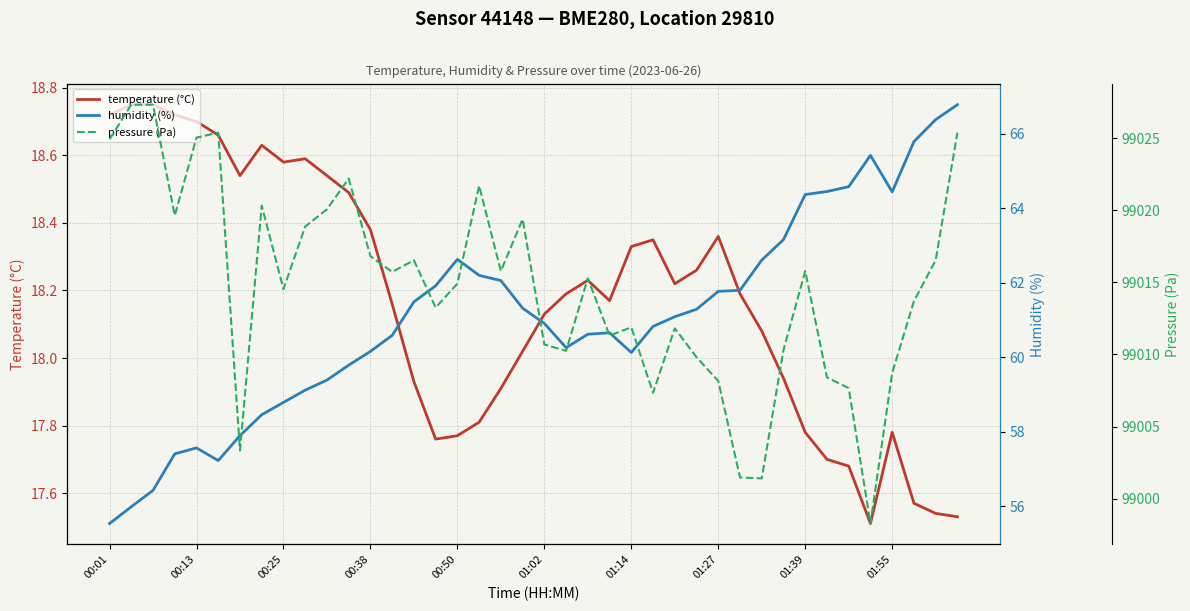

How many lines are shown in the chart?

3